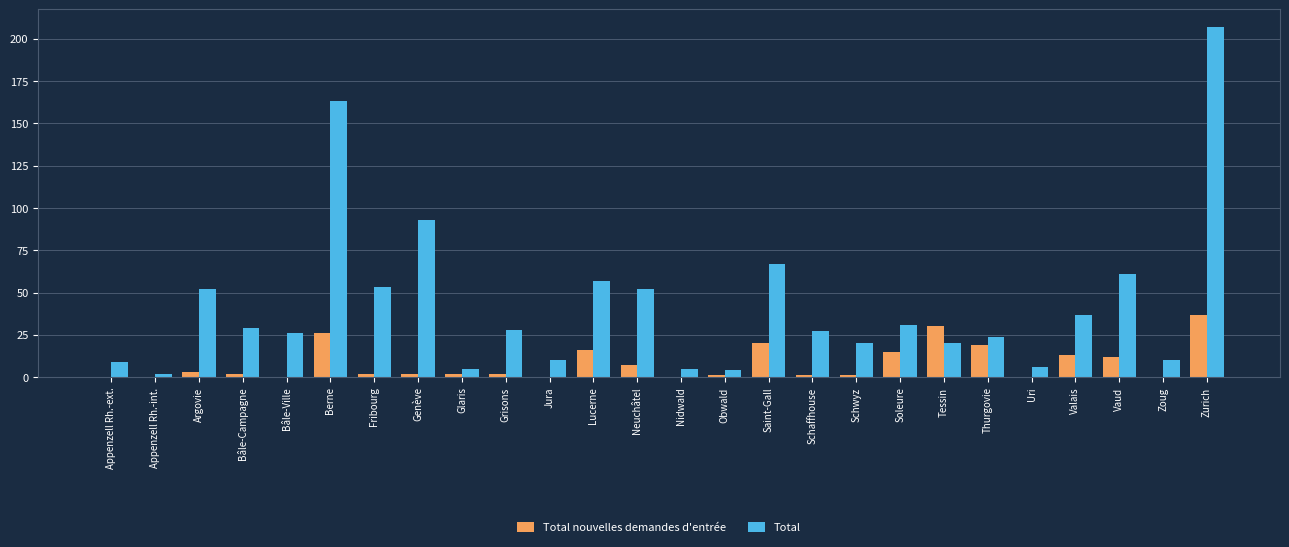

Which series changed the most between Neuchâtel and Schaffhouse?

Total